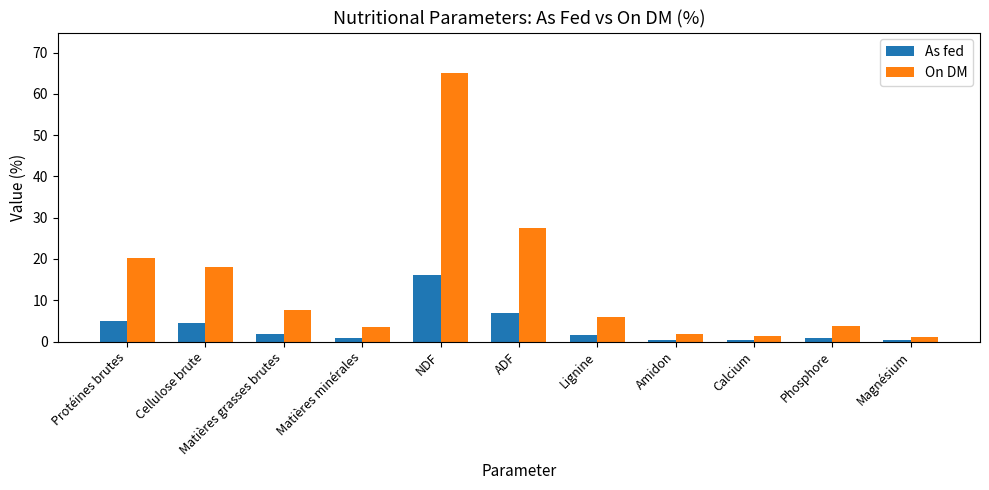

Rank the series at Calcium from highest to lowest value.

On DM, As fed